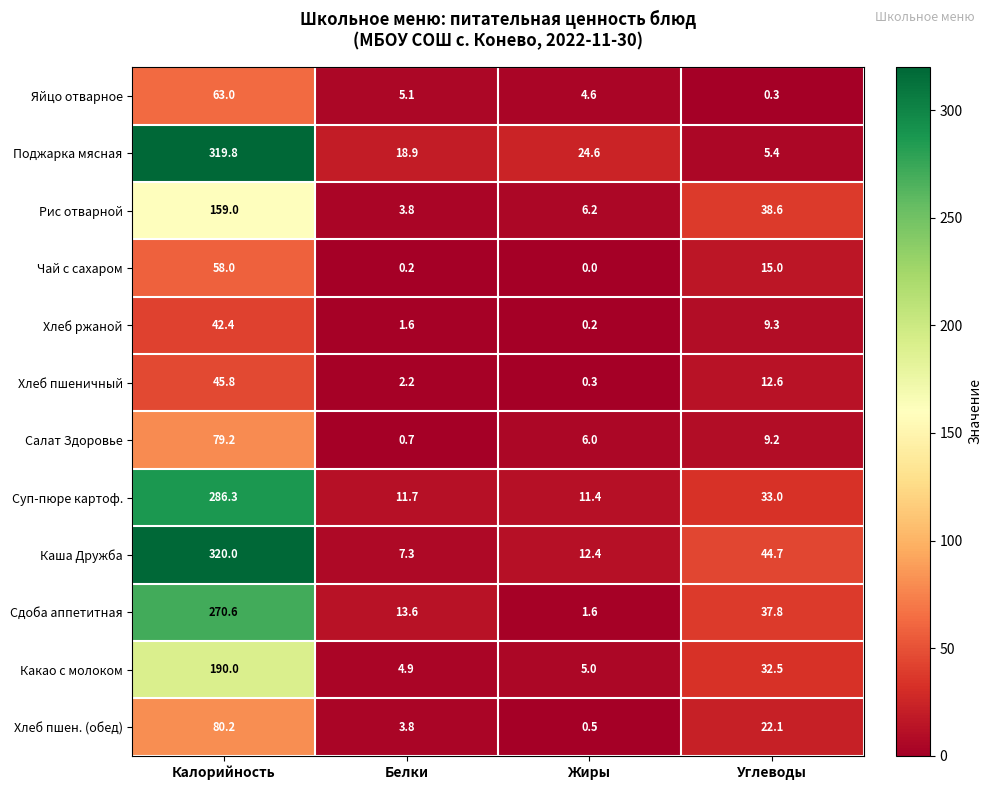

At which label is Чай с сахаром closest to 29?

Углеводы